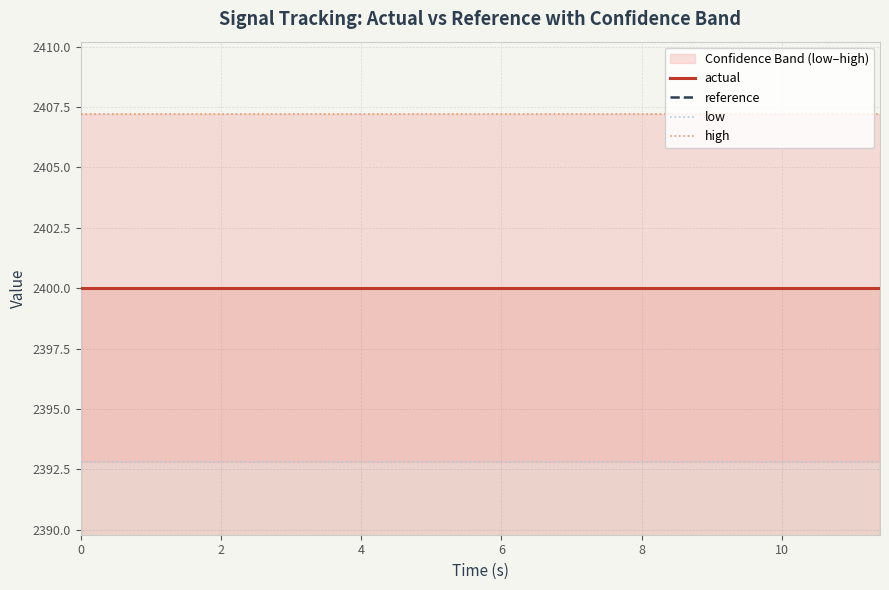

Is the value of actual at 10 greater than the value of reference at 12?

No